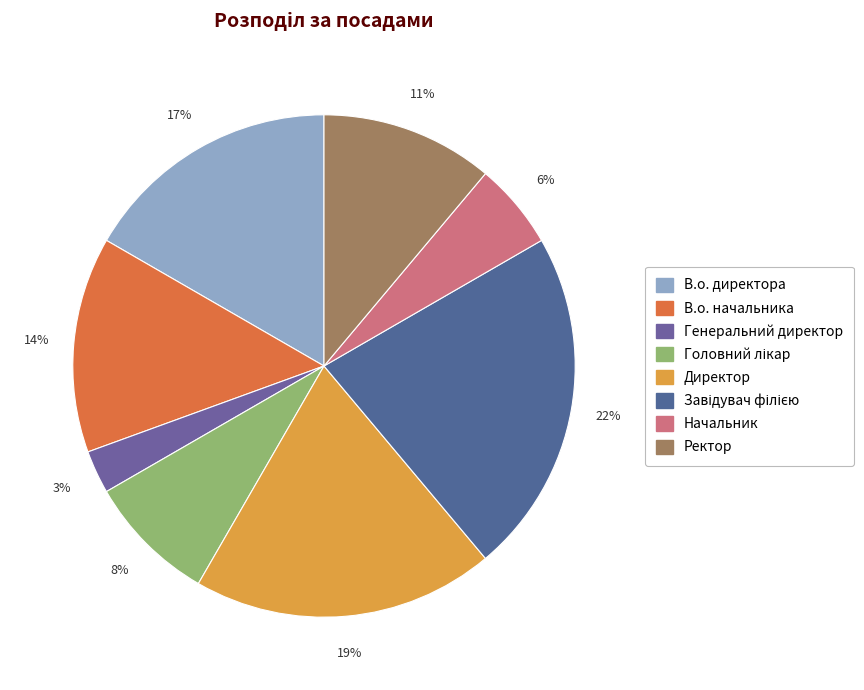

Is it true that Начальник is 20% of the pie?

False